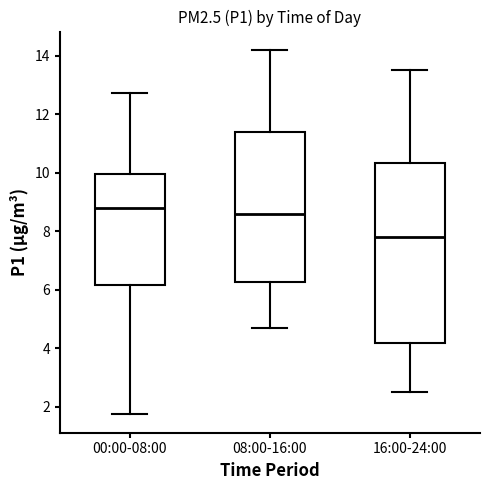

Comparing the boxes themselves (not the whiskers), which one is the tallest?

16:00-24:00